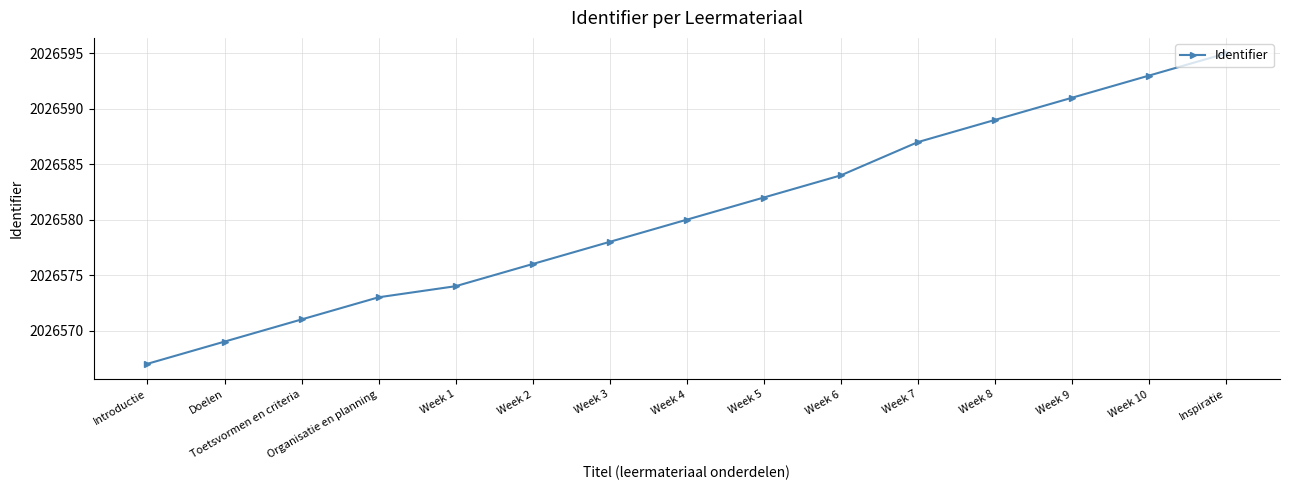

What is the minimum value shown in the chart?

2026567